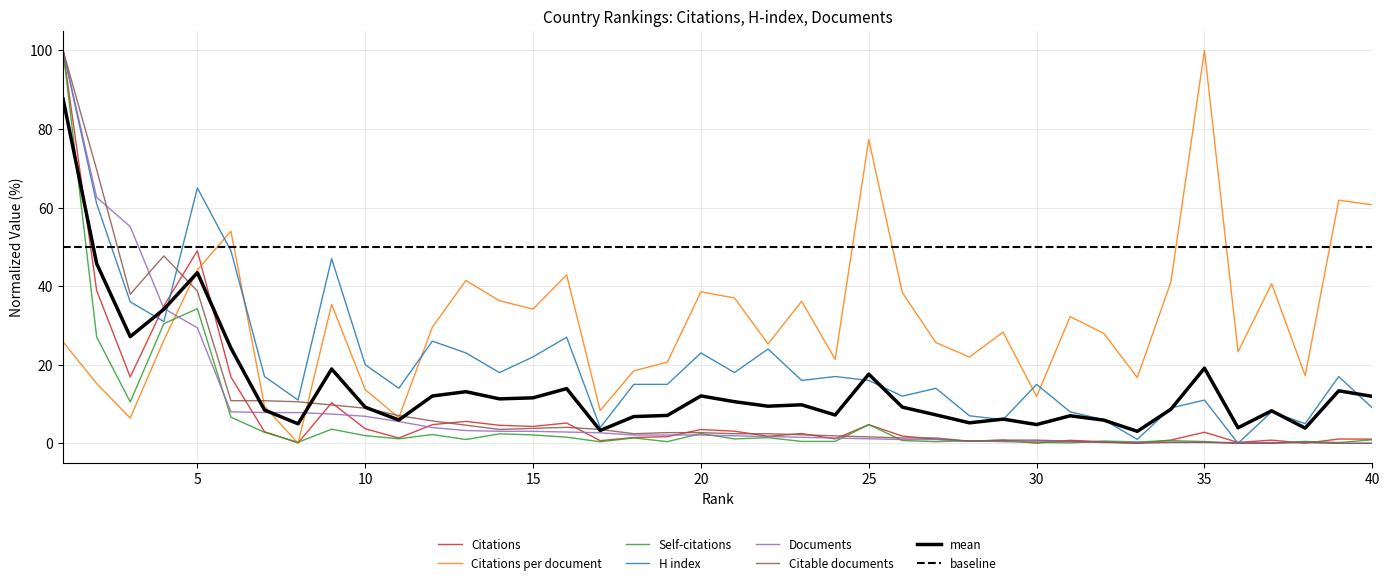

Reading left to right, list all the values displayed in this chart.

Citations: 100.0	38.9	16.9	34.9	49.0	16.9	3.0	0.1	10.3	3.7	1.3	4.8	5.6	4.6	4.3	5.2	0.7	1.5	1.7	3.5	3.1	1.8	2.5	1.1	4.7	1.8	1.1	0.5	0.8	0.0	0.8	0.4	0.0	0.8	2.8	0.2	0.8	0.0	1.1	1.1
Citations per document: 25.8	15.2	6.4	26.2	44.1	54.0	9.4	0.0	35.4	13.7	6.5	29.6	41.4	36.3	34.2	42.9	8.3	18.5	20.7	38.6	37.0	25.3	36.2	21.4	77.3	38.4	25.6	22.0	28.3	11.9	32.2	28.0	16.7	41.1	100.0	23.3	40.6	17.2	61.9	60.7
Self-citations: 100.0	27.1	10.5	30.5	34.3	6.6	2.8	0.3	3.6	1.9	1.1	2.2	1.0	2.4	2.1	1.6	0.4	1.4	0.4	2.5	1.1	1.4	0.5	0.5	4.8	0.7	0.4	0.7	0.4	0.3	0.1	0.6	0.3	0.7	0.4	0.0	0.1	0.5	0.2	0.9
H index: 100.0	61.0	36.0	31.0	65.0	49.0	17.0	11.0	47.0	20.0	14.0	26.0	23.0	18.0	22.0	27.0	4.0	15.0	15.0	23.0	18.0	24.0	16.0	17.0	16.0	12.0	14.0	7.0	6.0	15.0	8.0	6.0	1.0	9.0	11.0	0.0	8.0	5.0	17.0	9.0
Documents: 100.0	62.6	55.2	34.4	29.4	8.0	7.8	7.8	7.4	6.9	5.5	4.0	3.2	3.1	3.1	2.9	2.7	2.1	2.1	2.1	1.9	1.7	1.5	1.3	1.1	1.0	1.0	0.6	0.6	0.6	0.4	0.2	0.2	0.2	0.2	0.2	0.2	0.2	0.0	0.0
Citable documents: 100.0	69.6	37.9	47.7	38.8	10.8	10.8	10.6	9.8	8.9	7.0	5.7	4.6	3.5	3.8	4.1	3.5	2.4	2.7	2.7	2.4	2.4	2.2	1.9	1.6	1.4	1.4	0.5	0.8	0.8	0.5	0.3	0.0	0.3	0.3	0.0	0.0	0.3	0.0	0.0